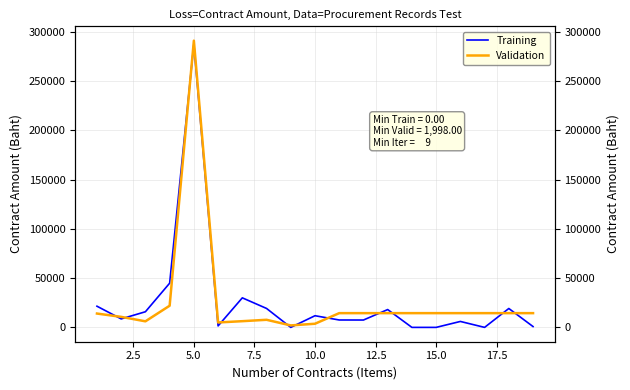

At how many categories does at least one series exceed 245706?

1